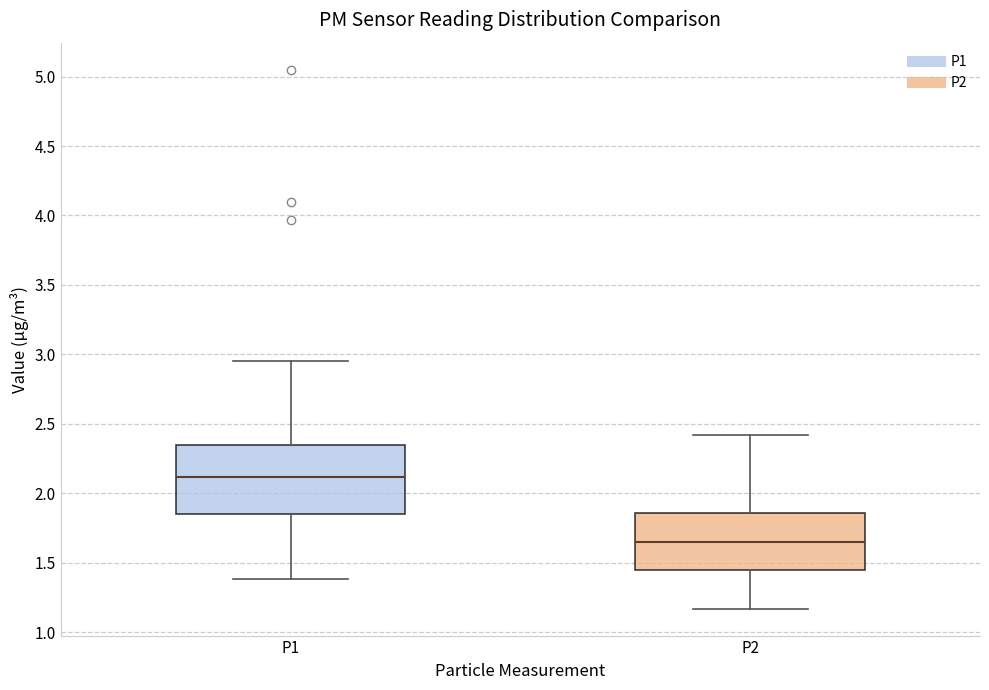

Reading left to right, read every box against the y-axis: the position of its median line, the range the box covers, and the ends of its whiskers. The values are not printed on the chart, so give them approximately, as read against the axis.

P1: median 2.10, box 1.85 to 2.35, whiskers 1.40 to 2.95
P2: median 1.65, box 1.45 to 1.85, whiskers 1.15 to 2.40